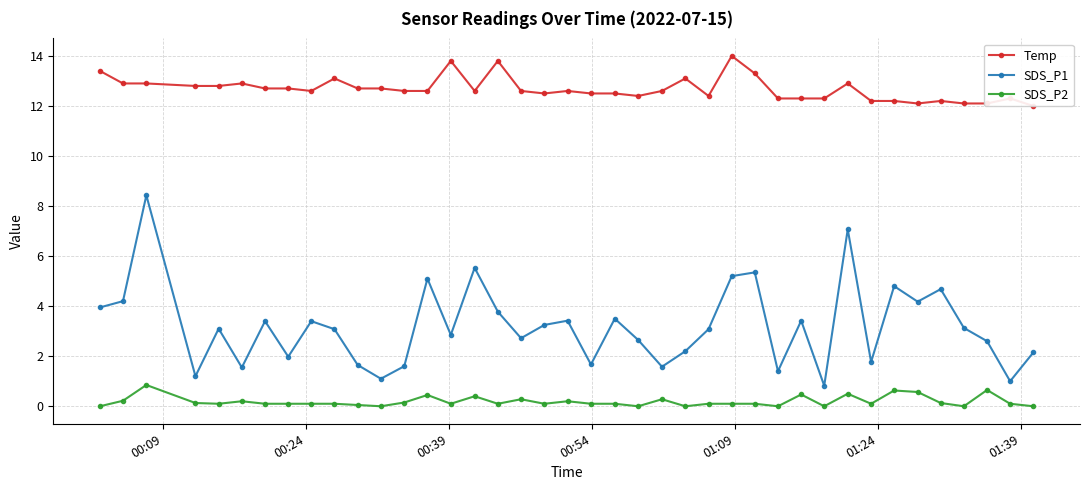

True or false: Temp and SDS_P1 cross at least once.

False